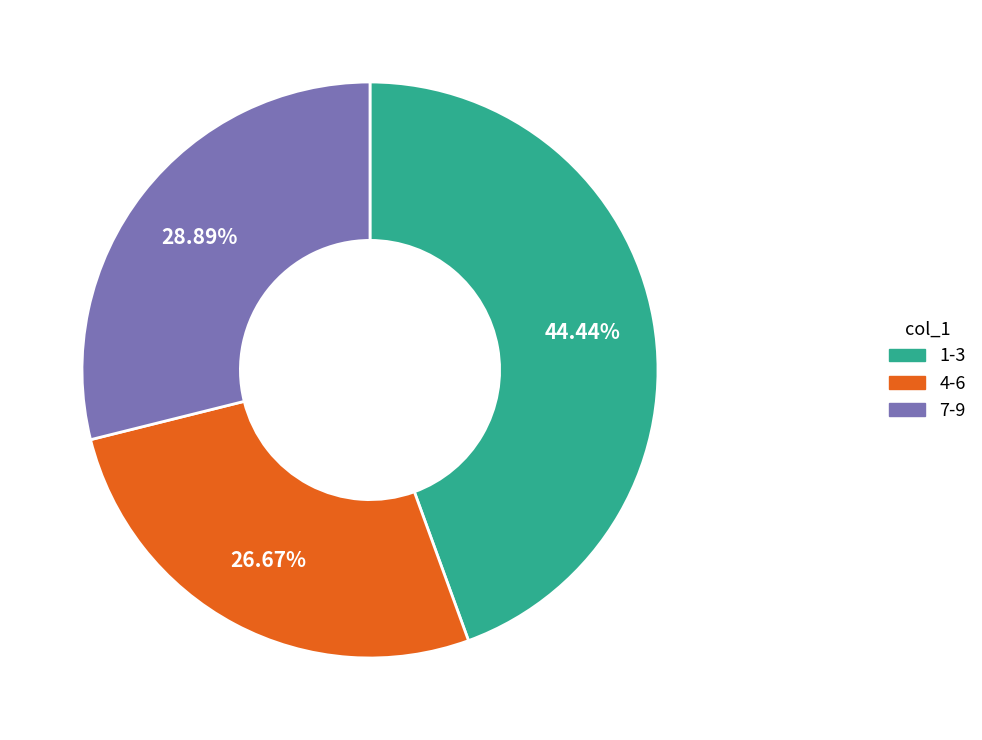

Is there a majority slice in this chart?

No